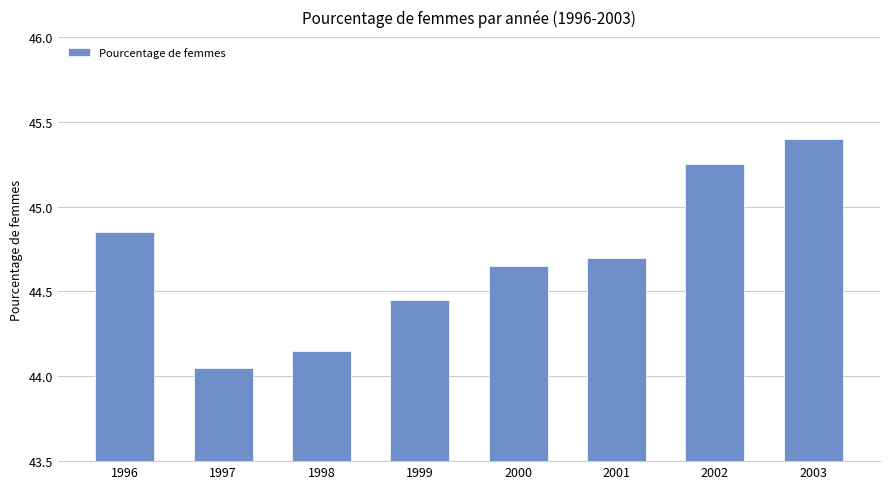

What is the average value?

44.7